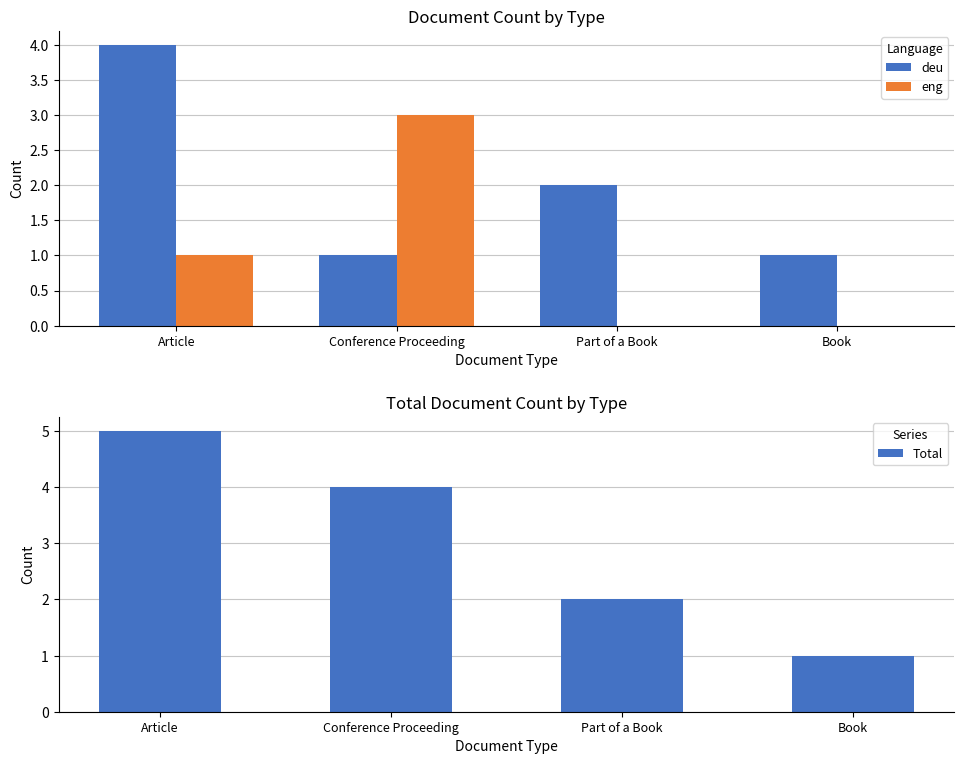

What is the highest value of the eng series?

3